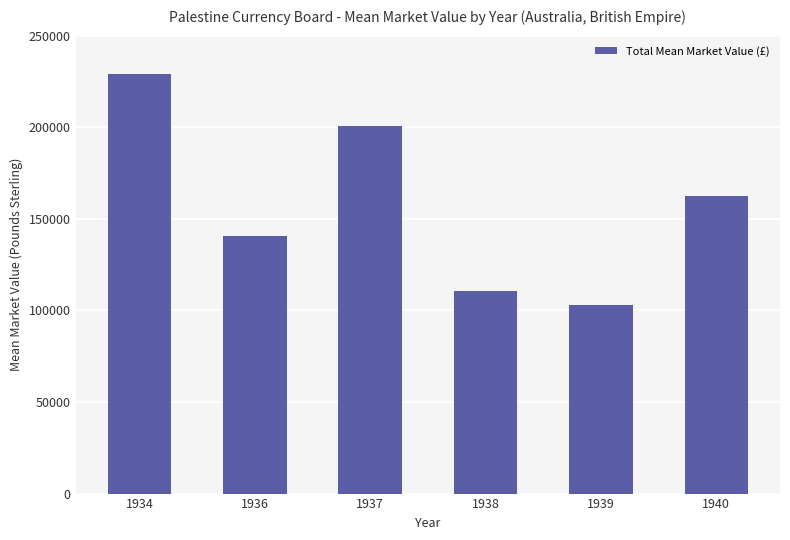

At which category does the chart reach its minimum across all series?

1939